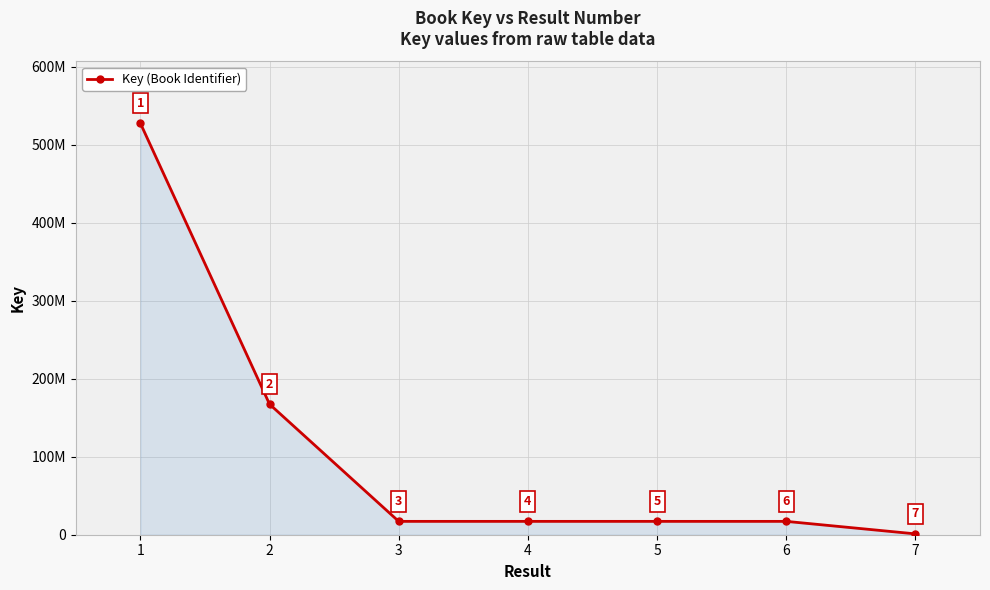

What is the minimum value shown in the chart?

1086211